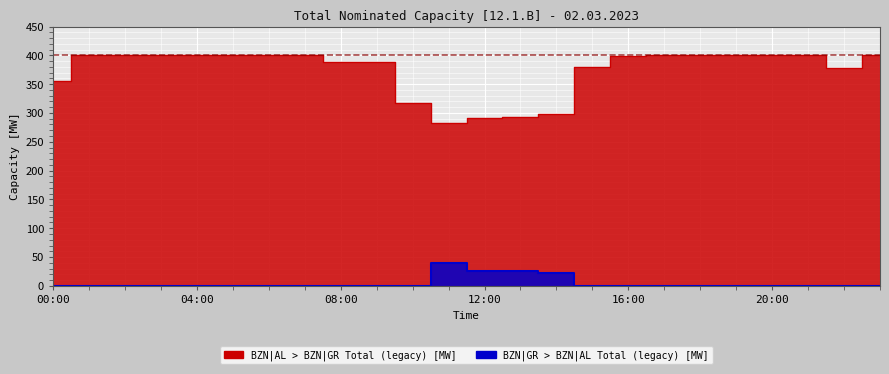

What is the label of the 22nd point from the left?

21:00